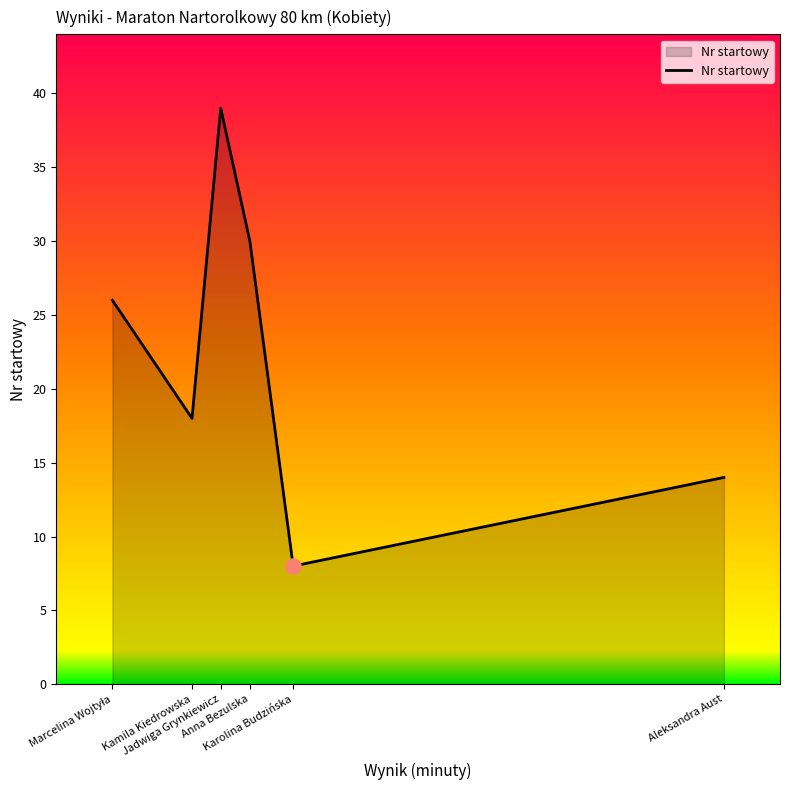

What is the maximum value shown in the chart?

39